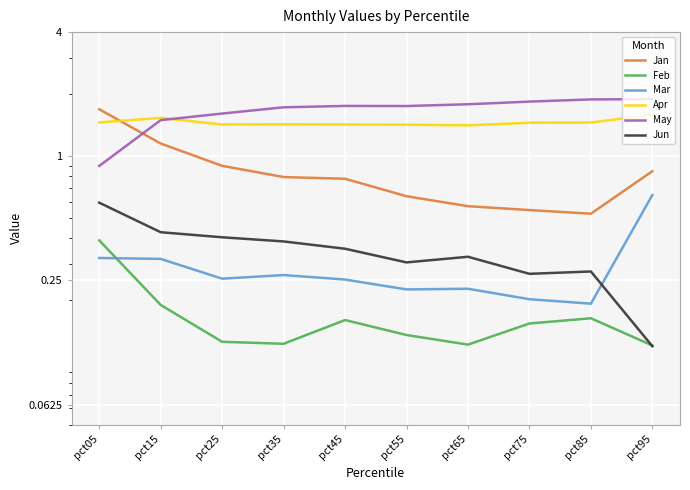

True or false: Jun has a value of 0.3 at pct55.

True